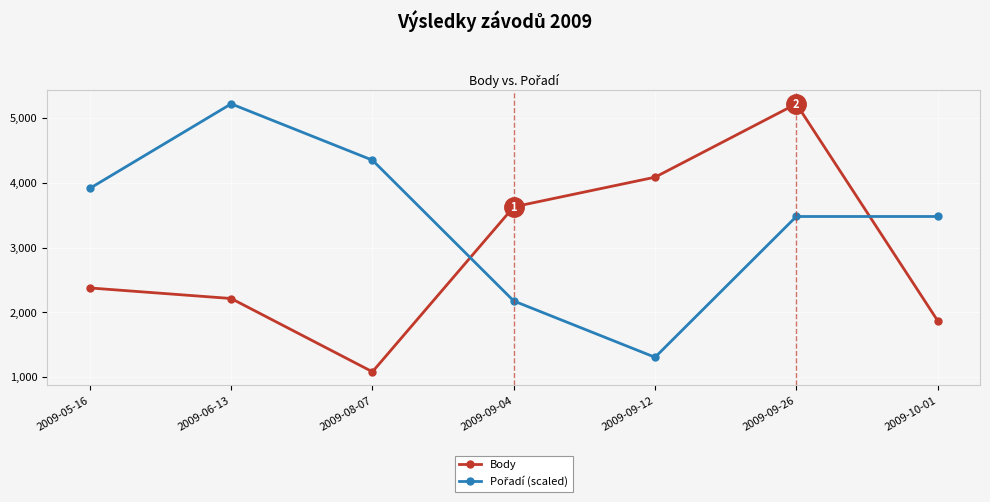

How many lines are shown in the chart?

2